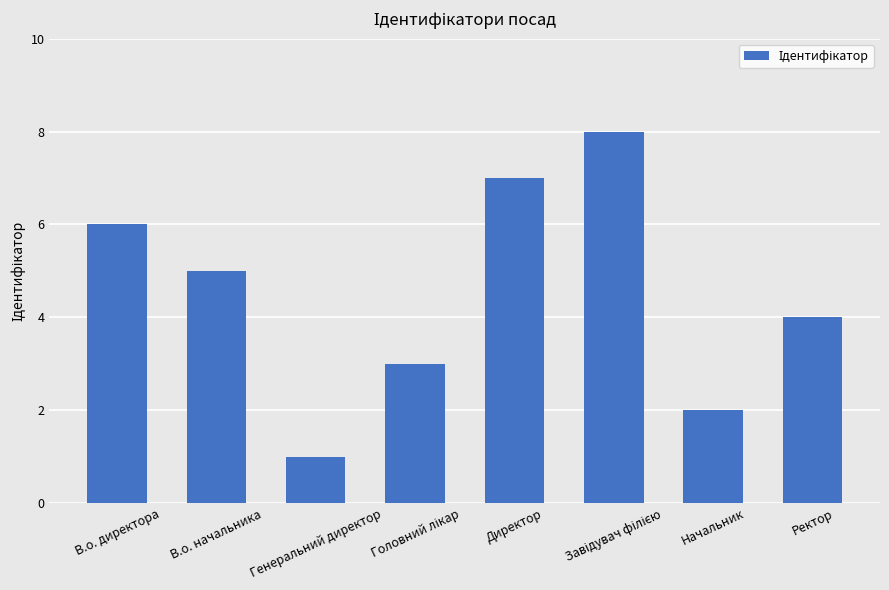

The value at Ректор is 2. True or false?

False